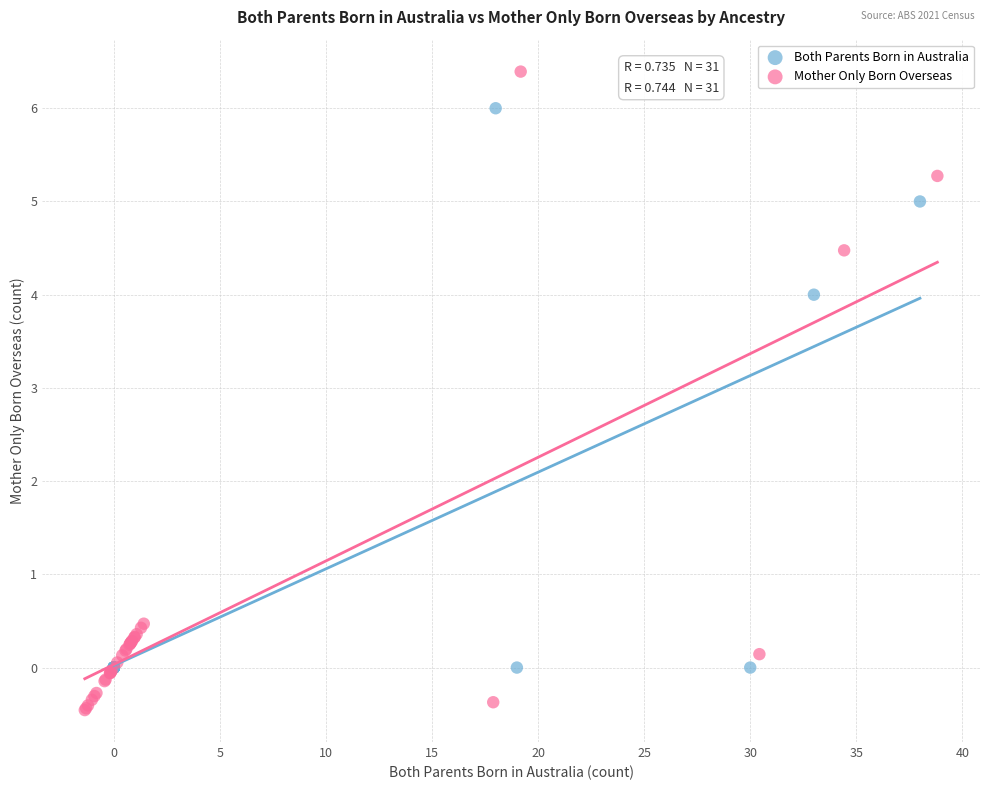

Which series reaches the minimum Y coordinate?

Mother Only Born Overseas